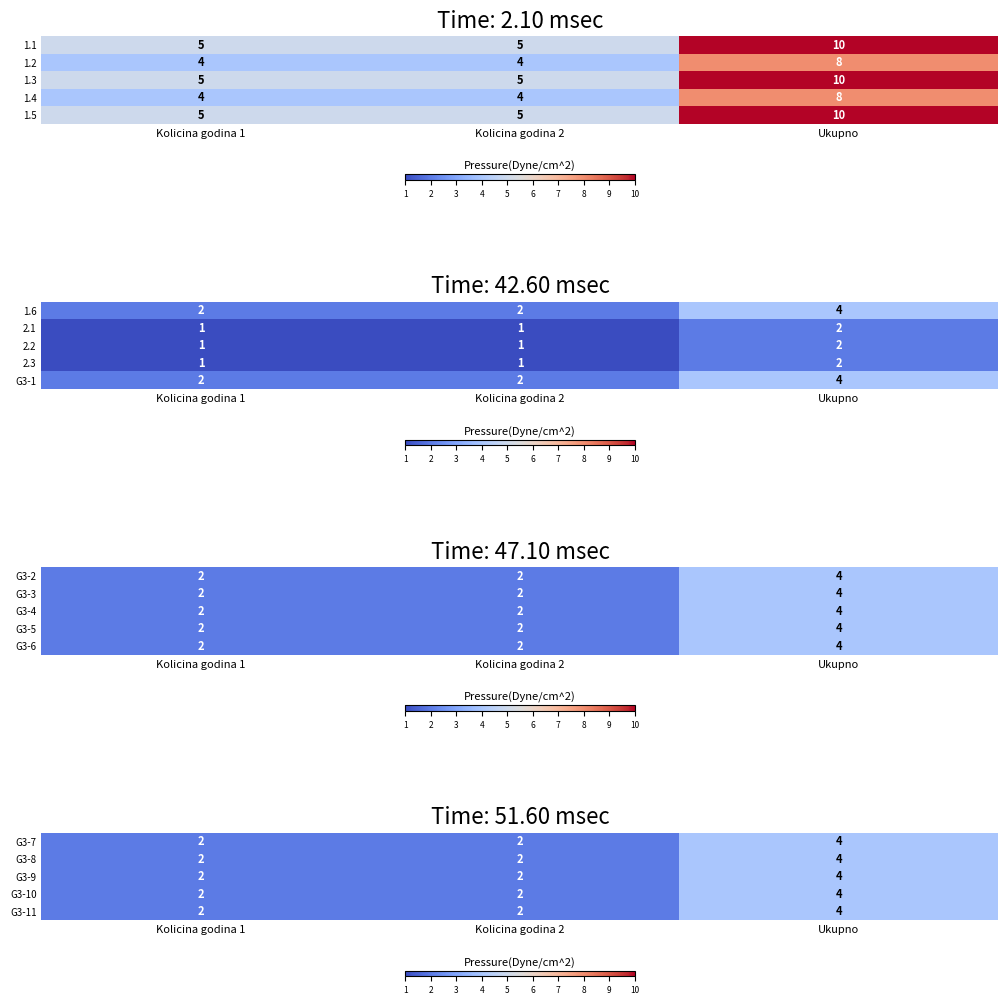

What is the approximate value of G3-11 at Kolicina godina 2?

2